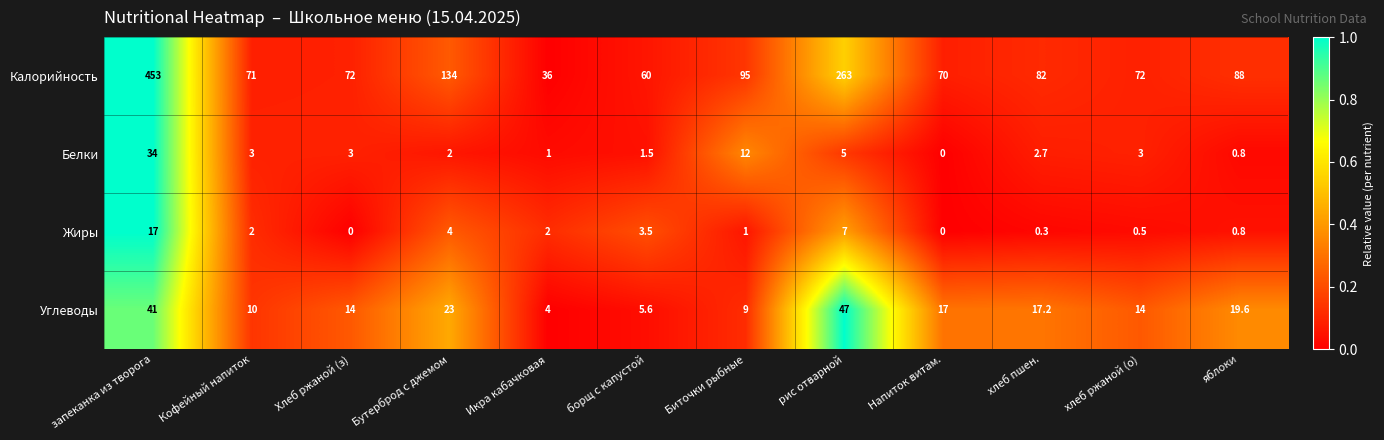

True or false: Жиры has a value of 10.7 at запеканка из творога.

False